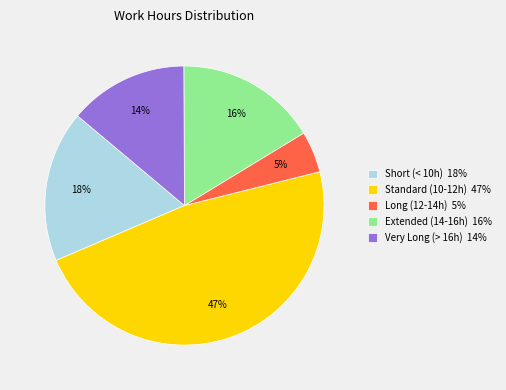

Rank the categories by value from lowest to highest.

Long (12-14h) 5%, Very Long (> 16h) 14%, Extended (14-16h) 16%, Short (< 10h) 18%, Standard (10-12h) 47%